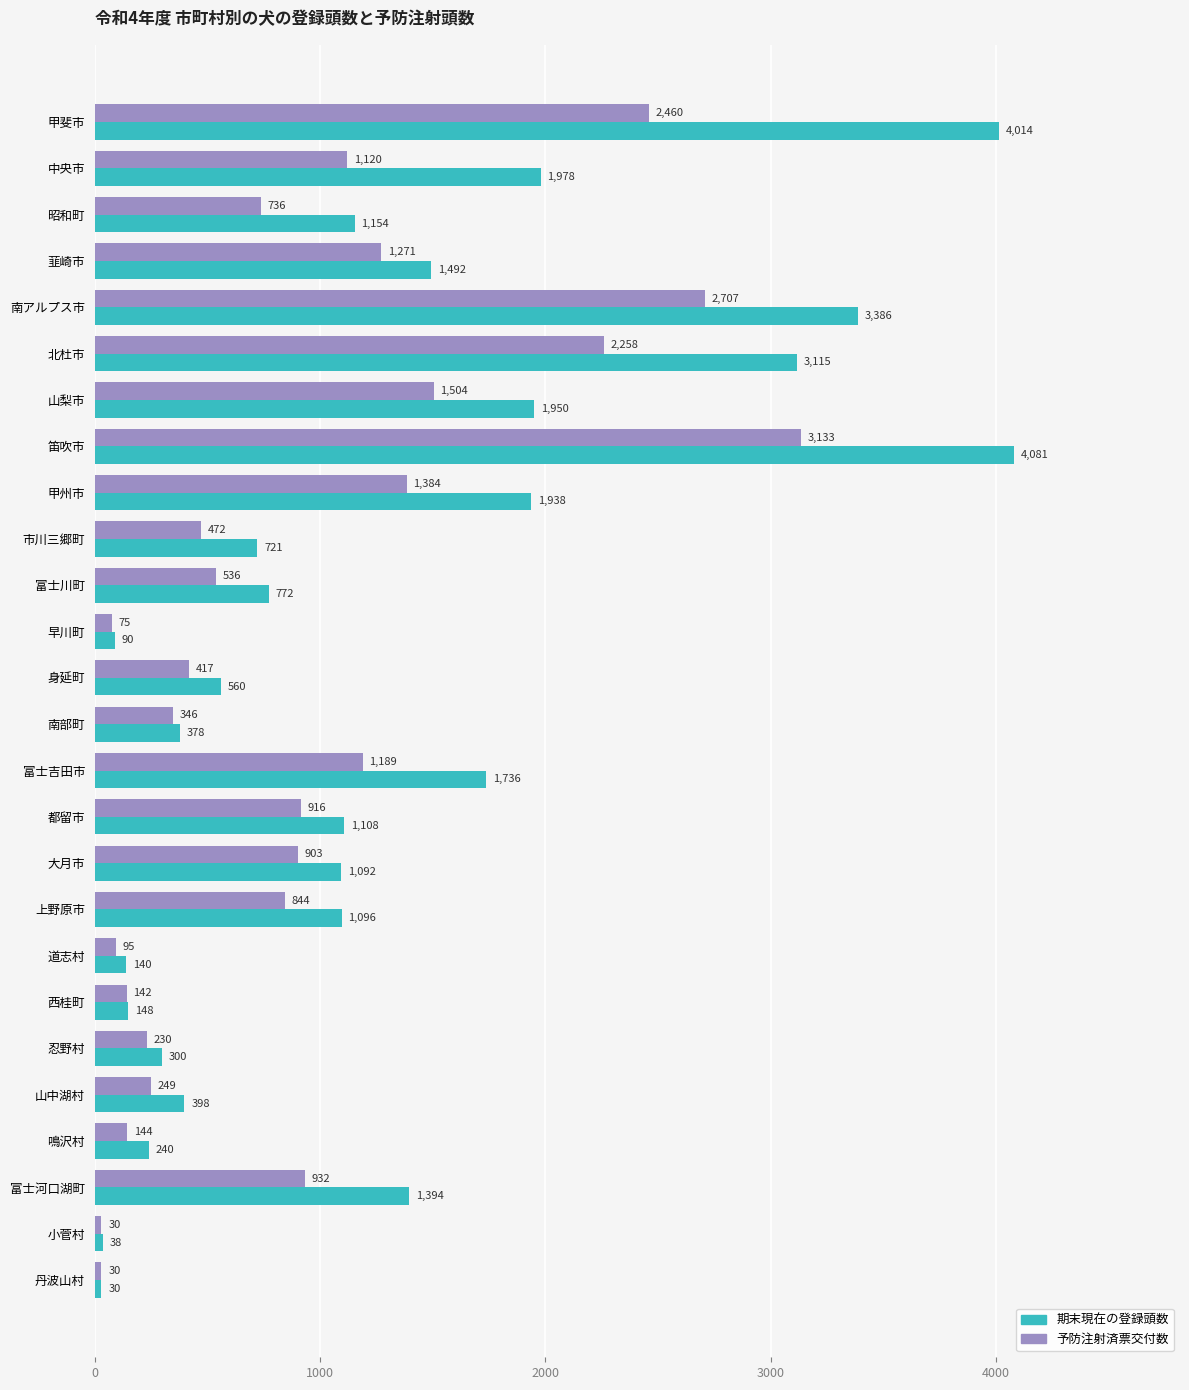

Which category has the highest value in the 予防注射済票交付数 series?

笛吹市